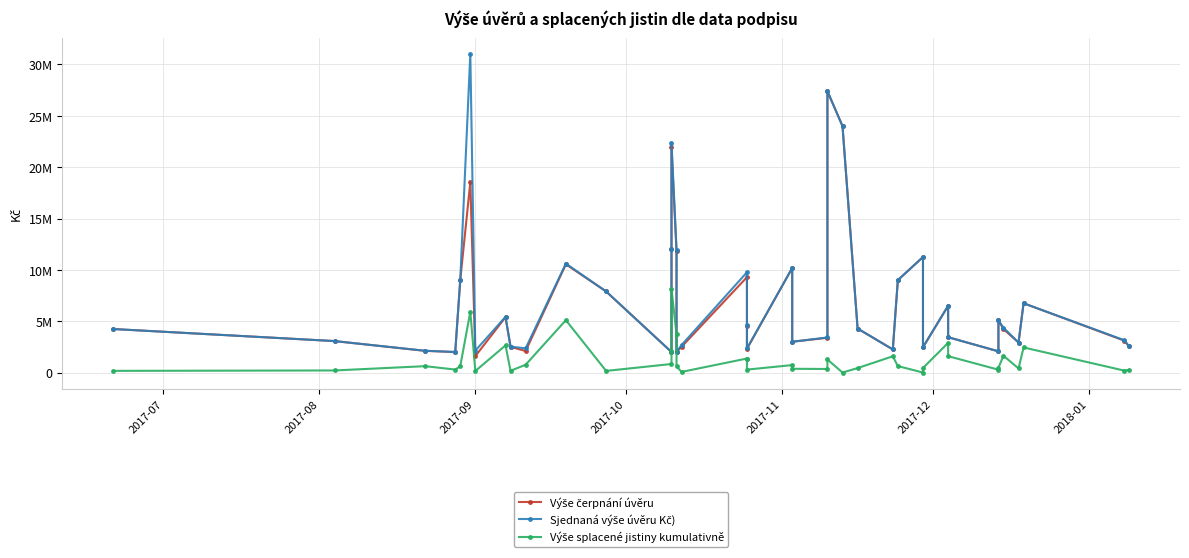

What is the value of the Výše splacené jistiny kumulativně point at the 9th from the left?

172023.0